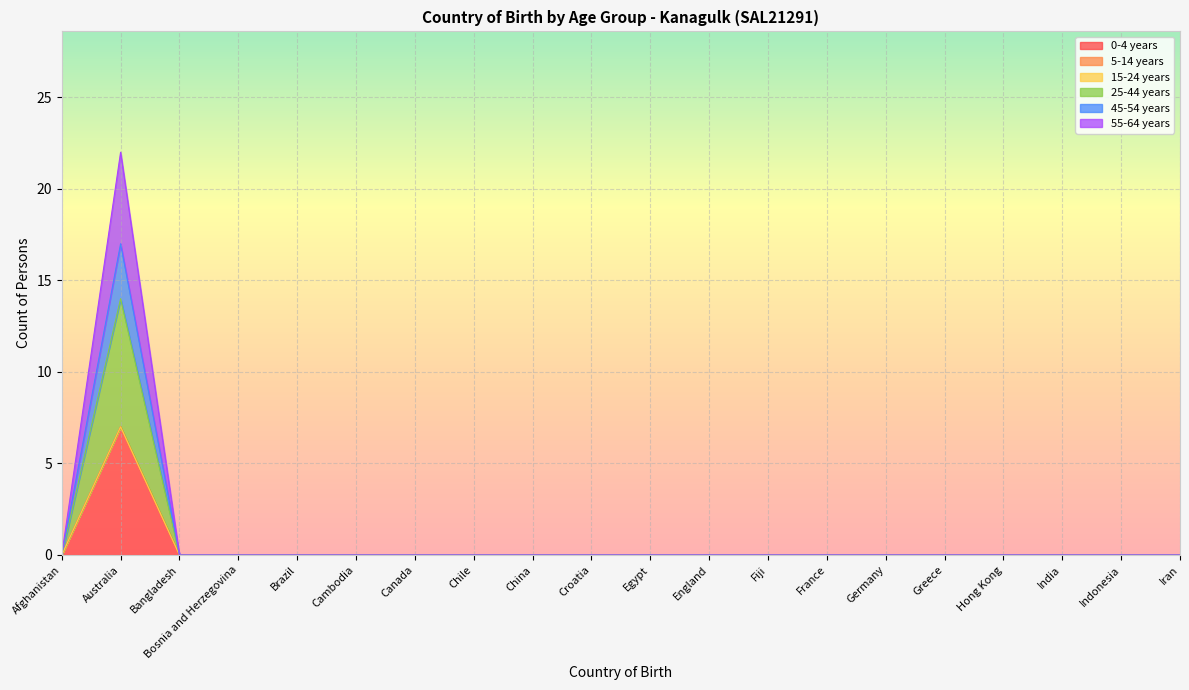

Is it true that 55-64 years equals 3 at Bangladesh?

False